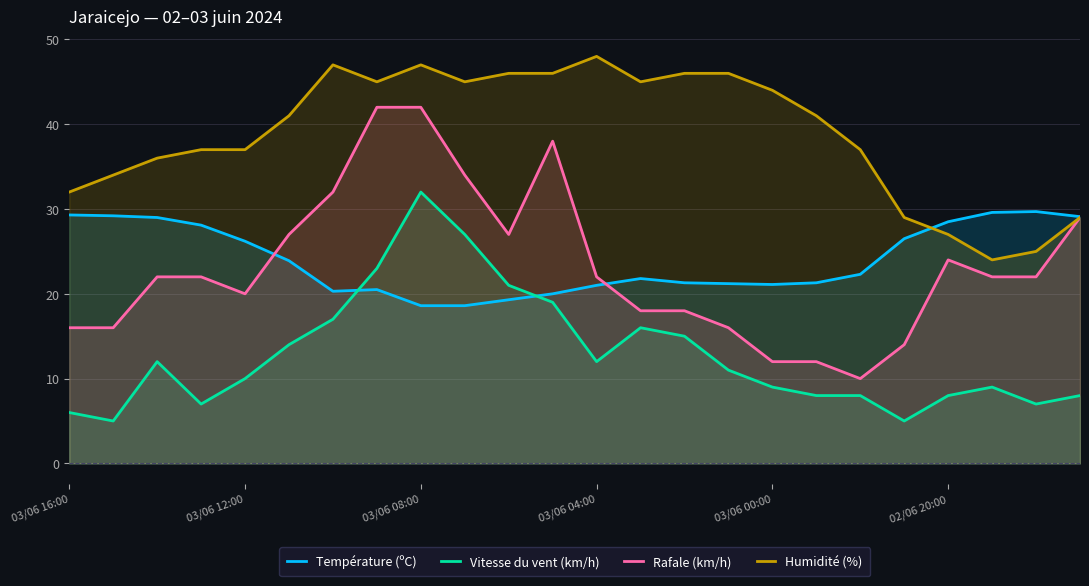

True or false: Vitesse du vent (km/h) has more than 2 points higher than both neighbors.

True